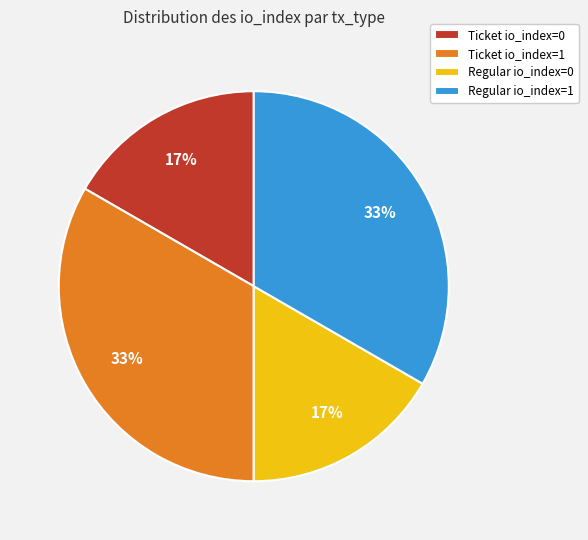

Does Regular io_index=0 represent more than half of the total?

No